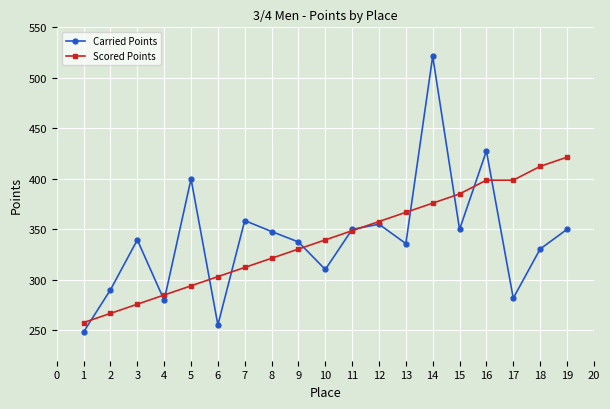

Is the value of Carried Points at 5 greater than the value of Scored Points at 18?

No